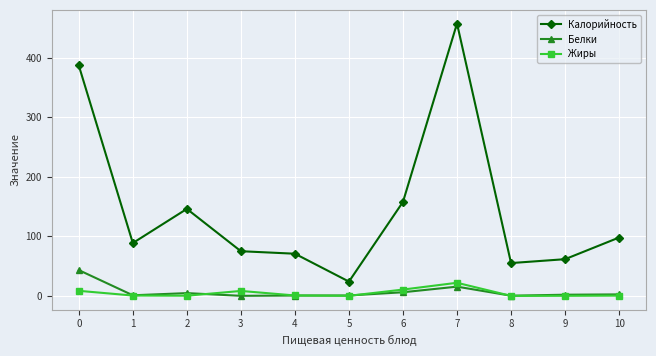

Rank the series at 2 from lowest to highest value.

Жиры, Белки, Калорийность